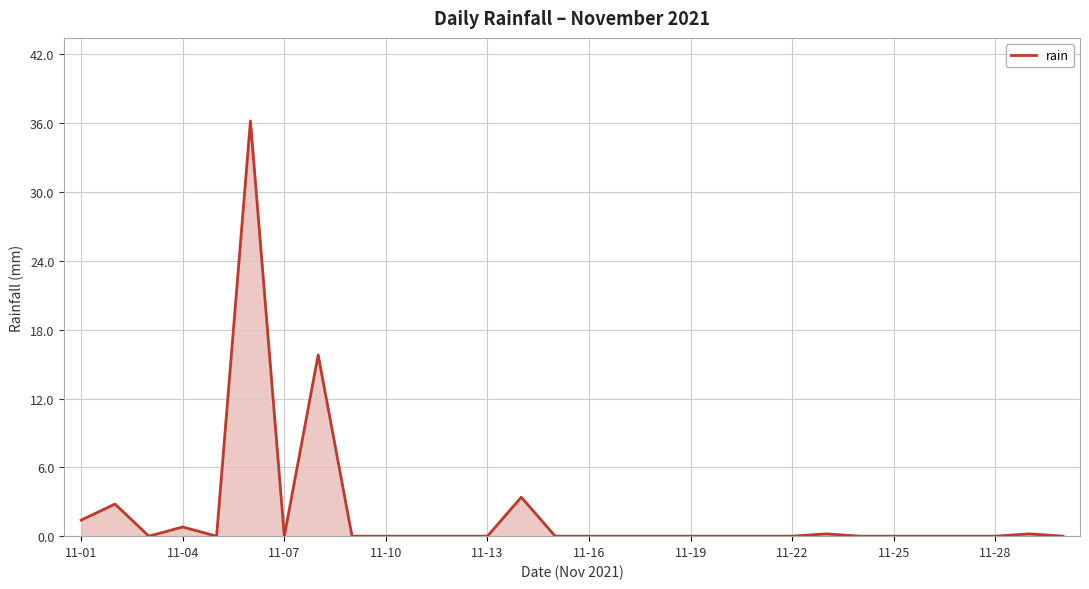

What is the difference between the maximum and minimum values?

36.2